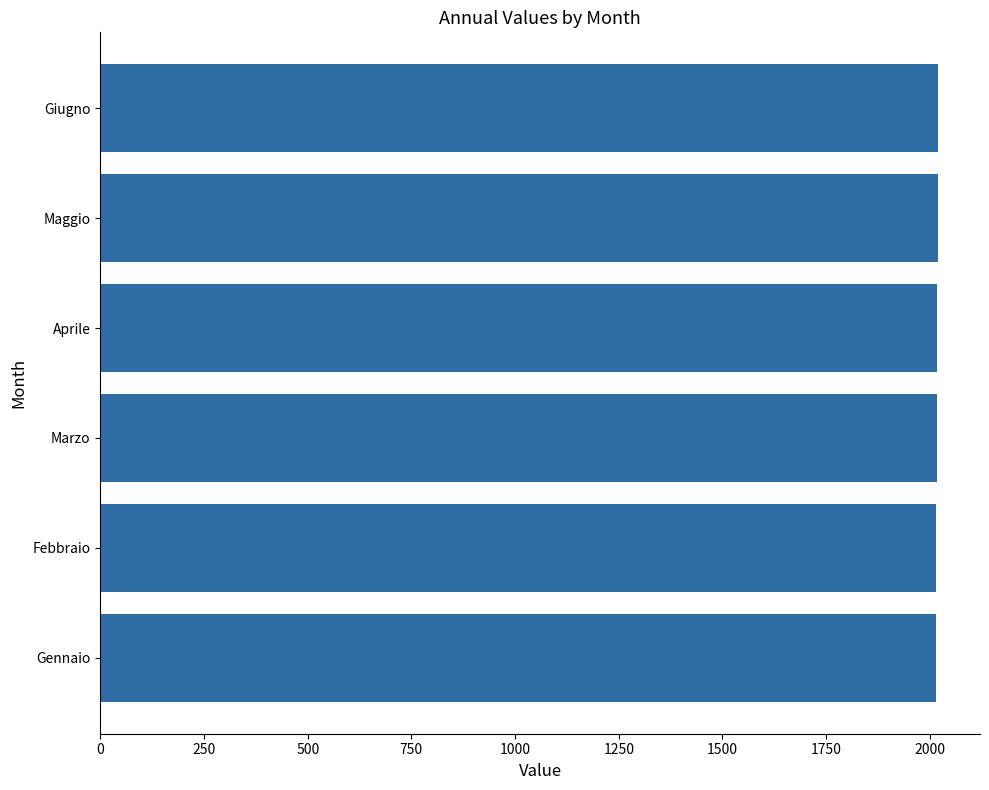

What is the sum of the values at Giugno and Aprile?

4038